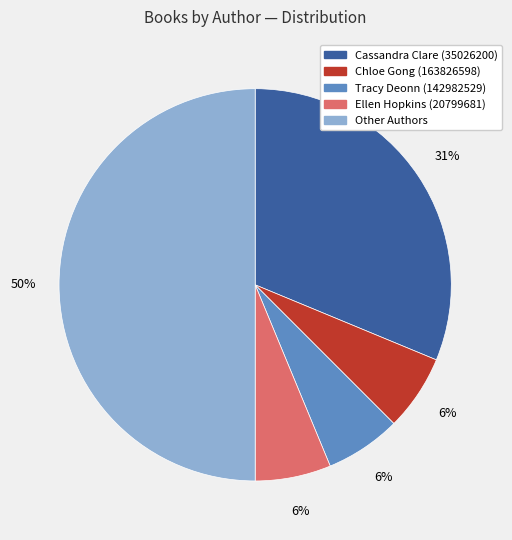

To the nearest percent, what percentage of the pie is Cassandra Clare (35026200)?

31%